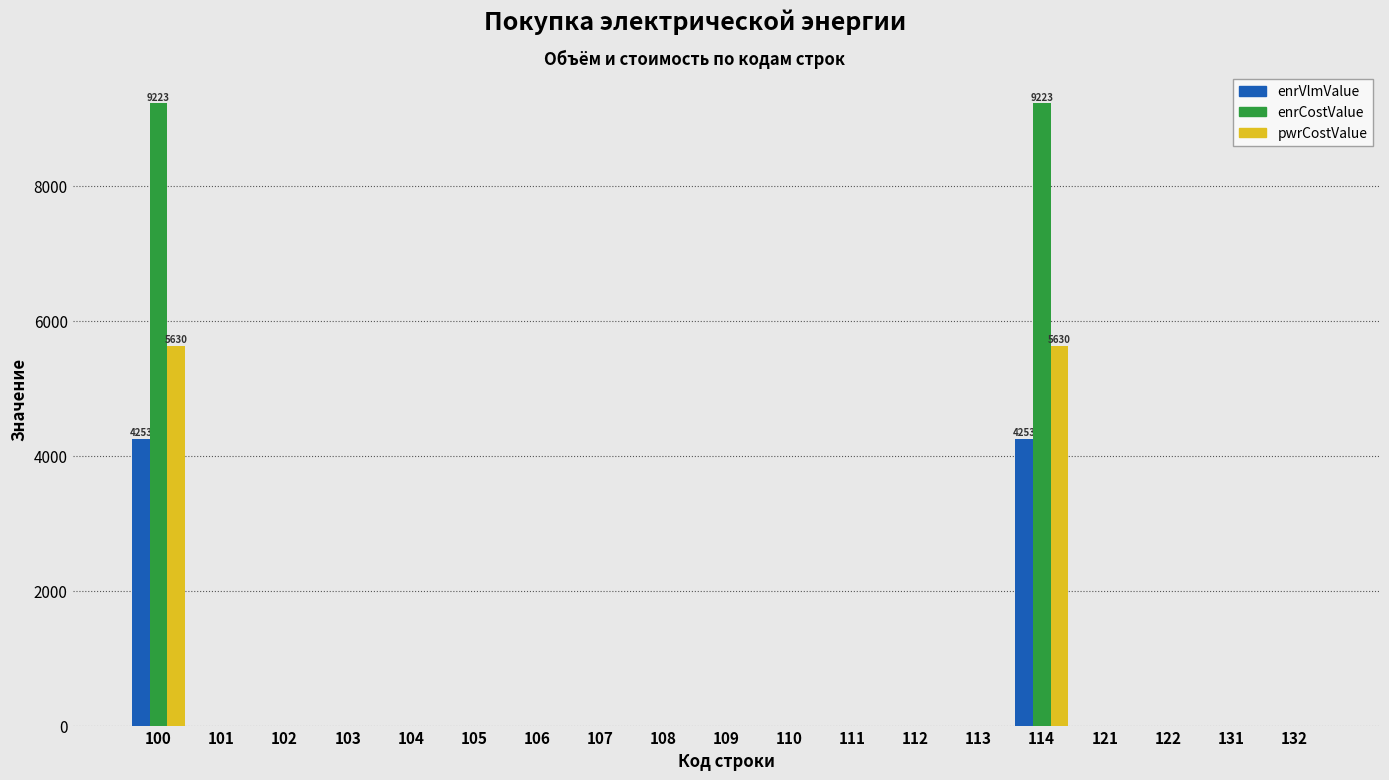

What is the greatest value displayed?

9223.5